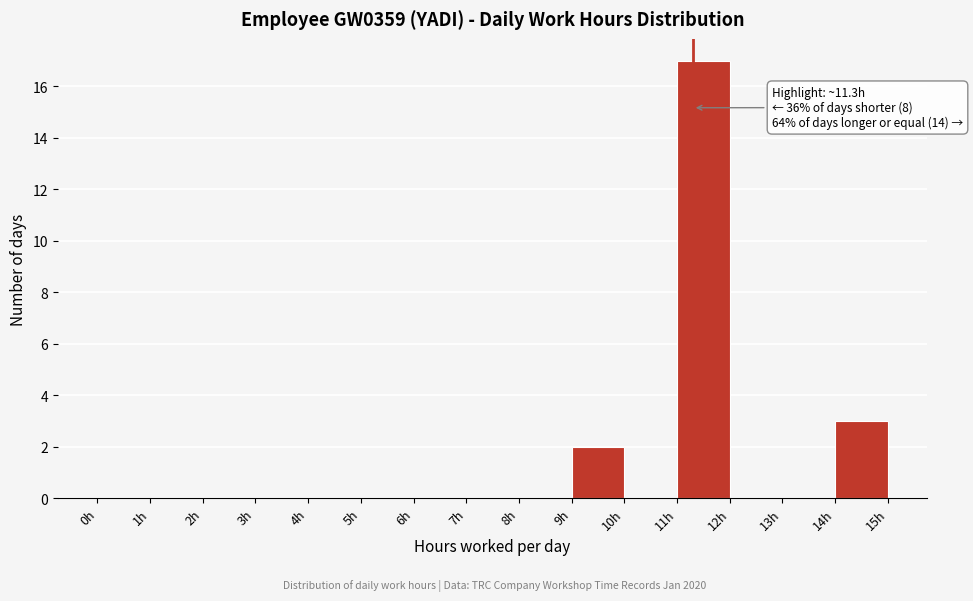

Which range on the x-axis has the tallest bar?

11 to 12